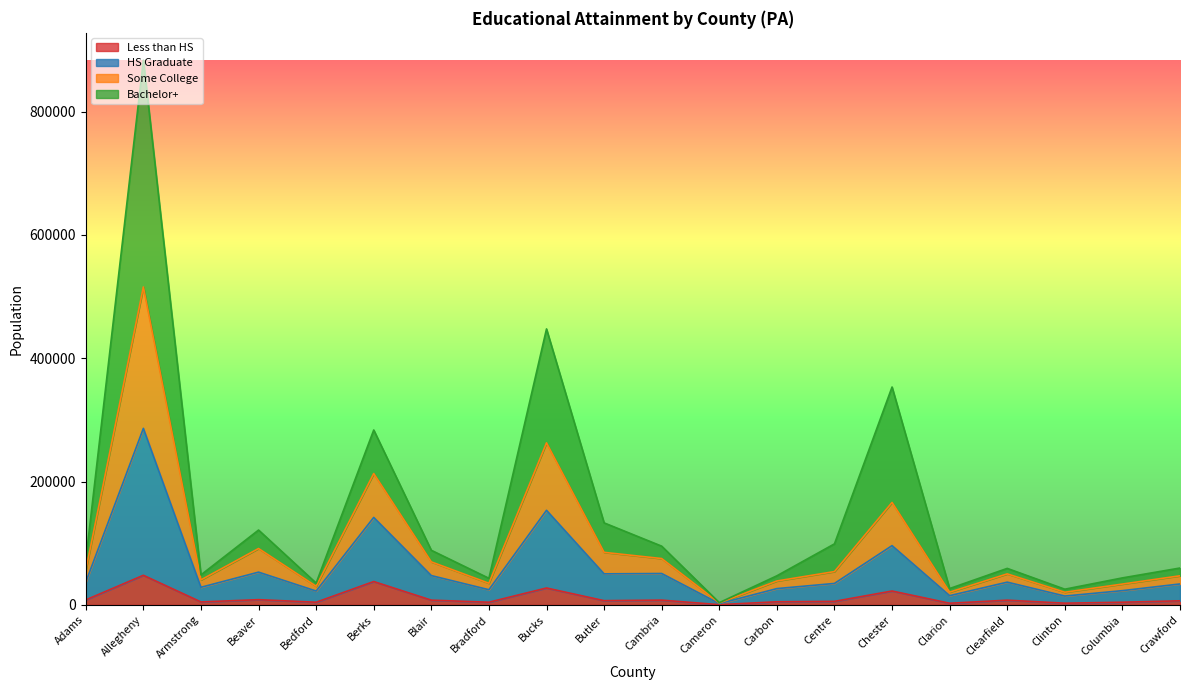

At which category is the sum across all series the highest?

Allegheny